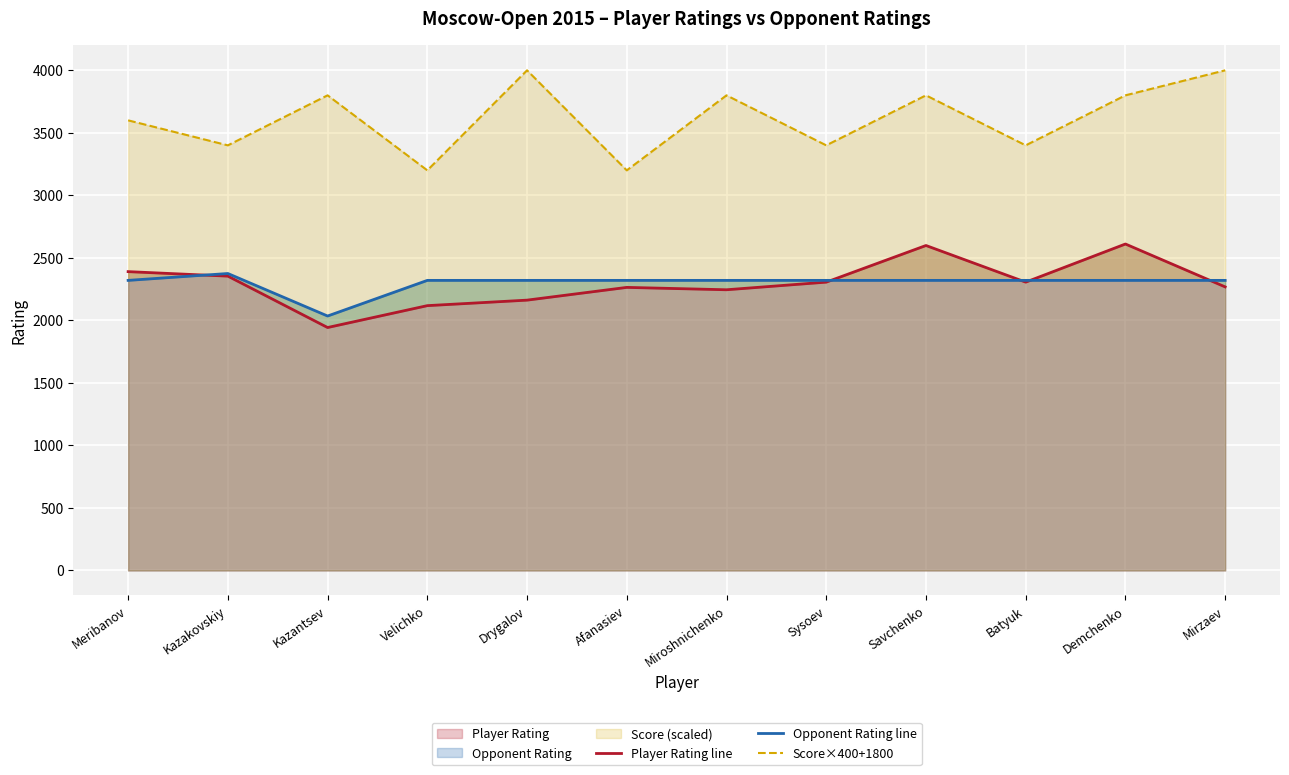

Where is Opponent Rating line nearest to the value 2205?

Meribanov